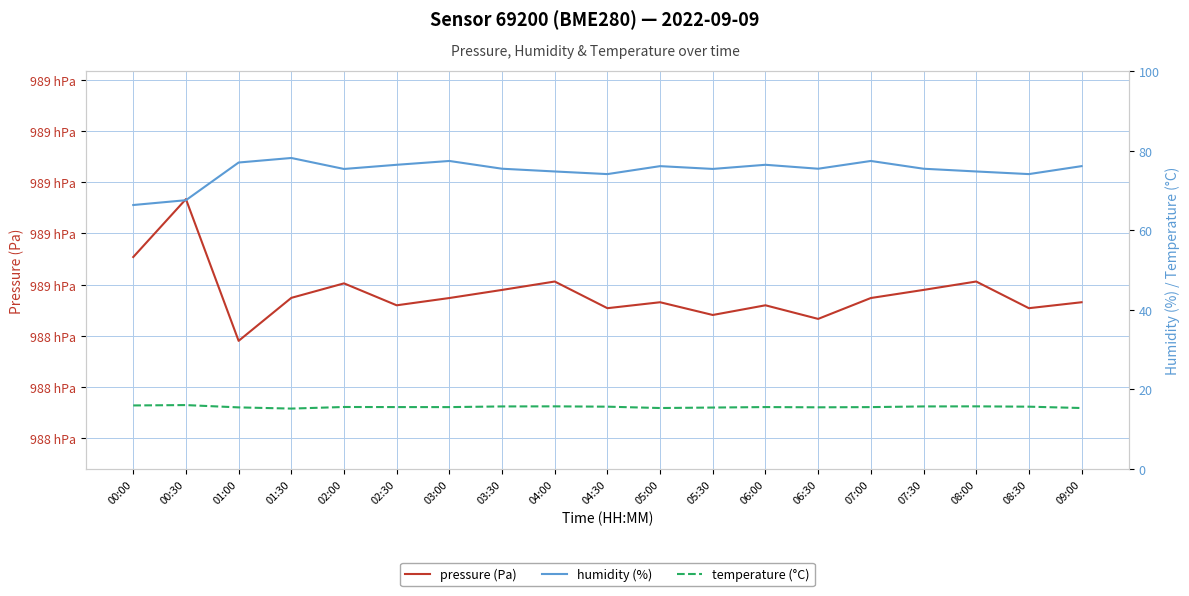

What are all the series names shown in the legend?

pressure (Pa), humidity (%), temperature (°C)